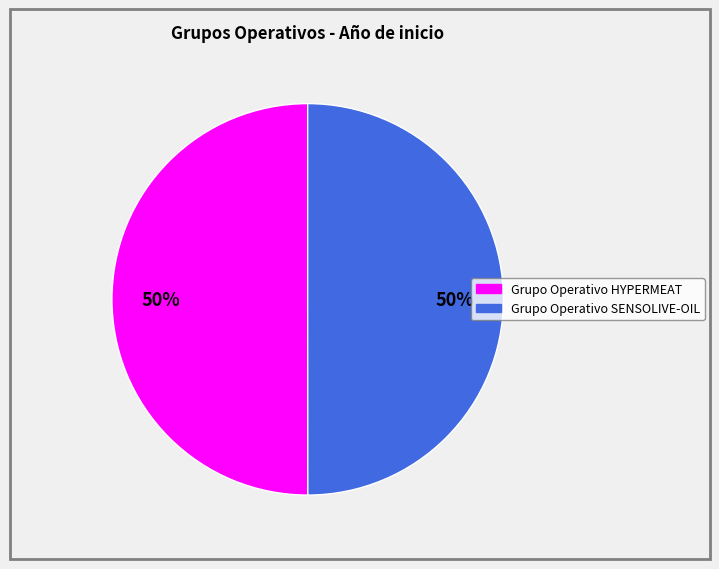

Do Grupo Operativo HYPERMEAT and Grupo Operativo SENSOLIVE-OIL together represent more than half of the pie?

Yes